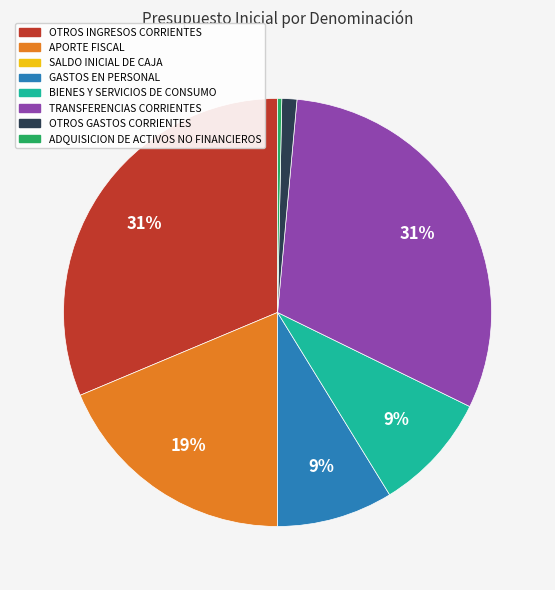

To the nearest percent, what is the difference between the largest and smallest slice percentages?

31%